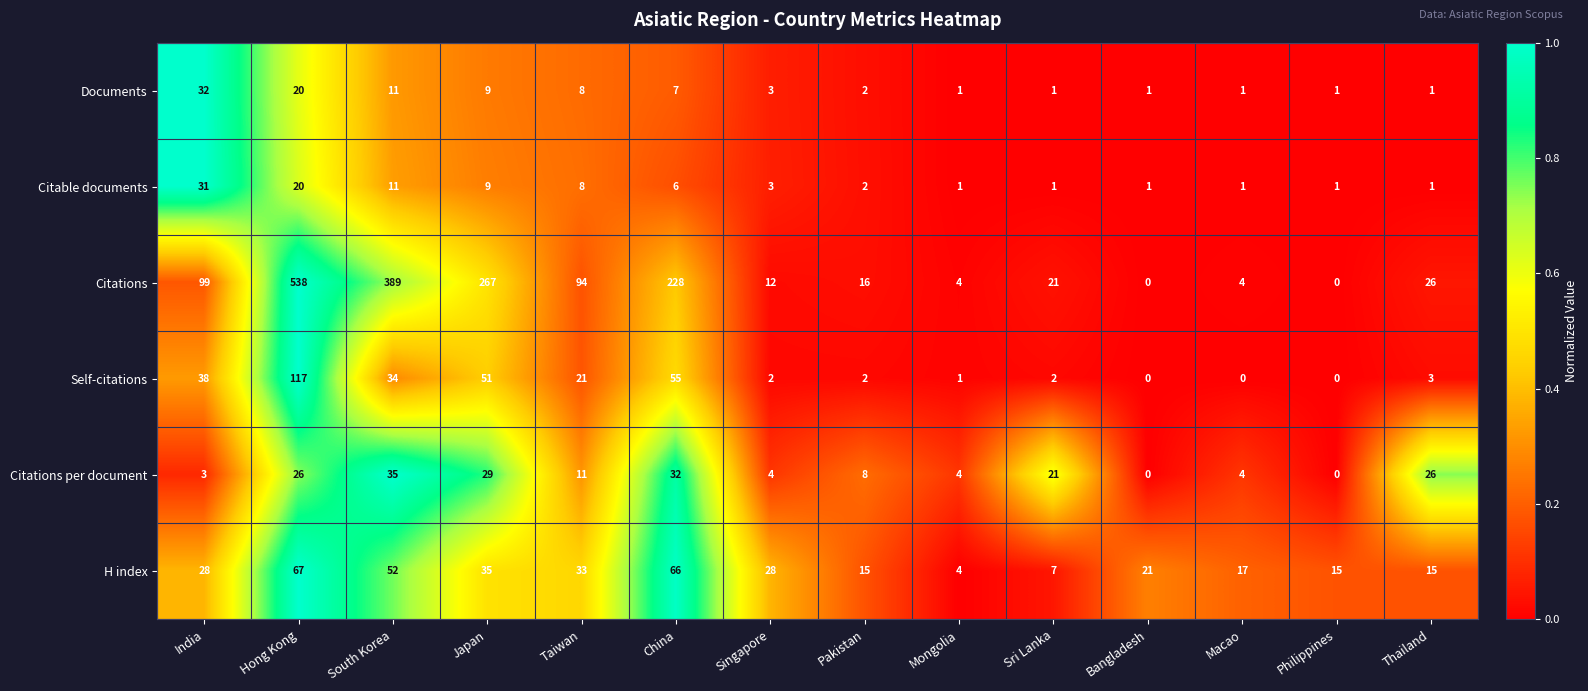

The Self-citations series shows 76 at Macao. True or false?

False